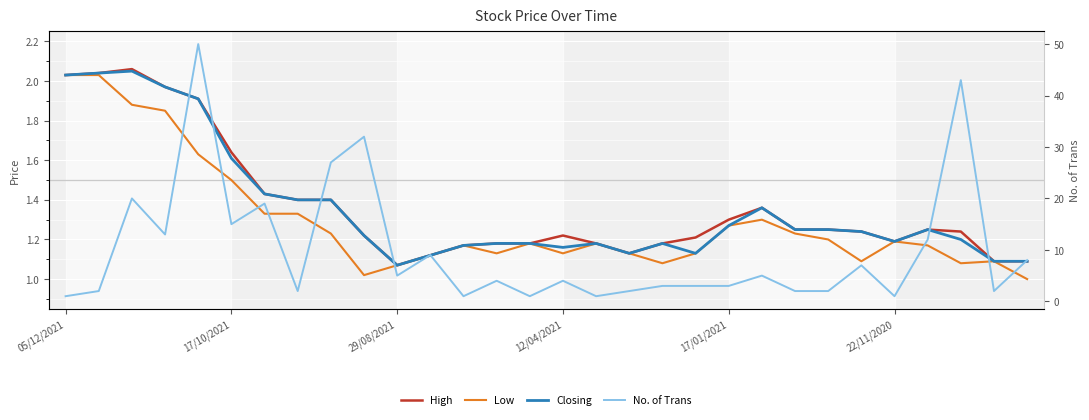

What is the average value of the High series?

1.4